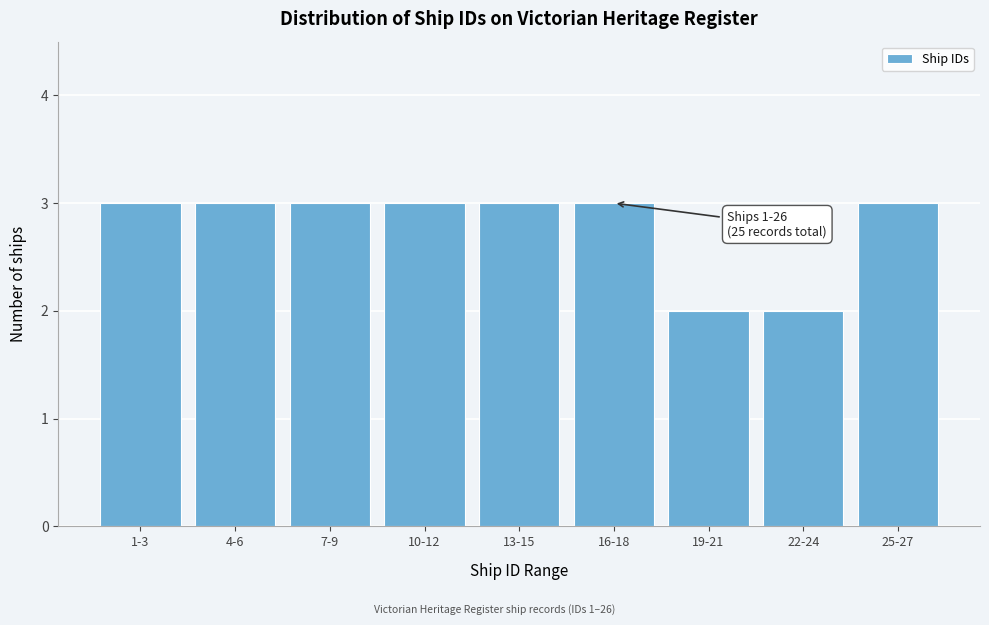

Reading right to left, extract all data points from this chart.

25-27=3	22-24=2	19-21=2	16-18=3	13-15=3	10-12=3	7-9=3	4-6=3	1-3=3